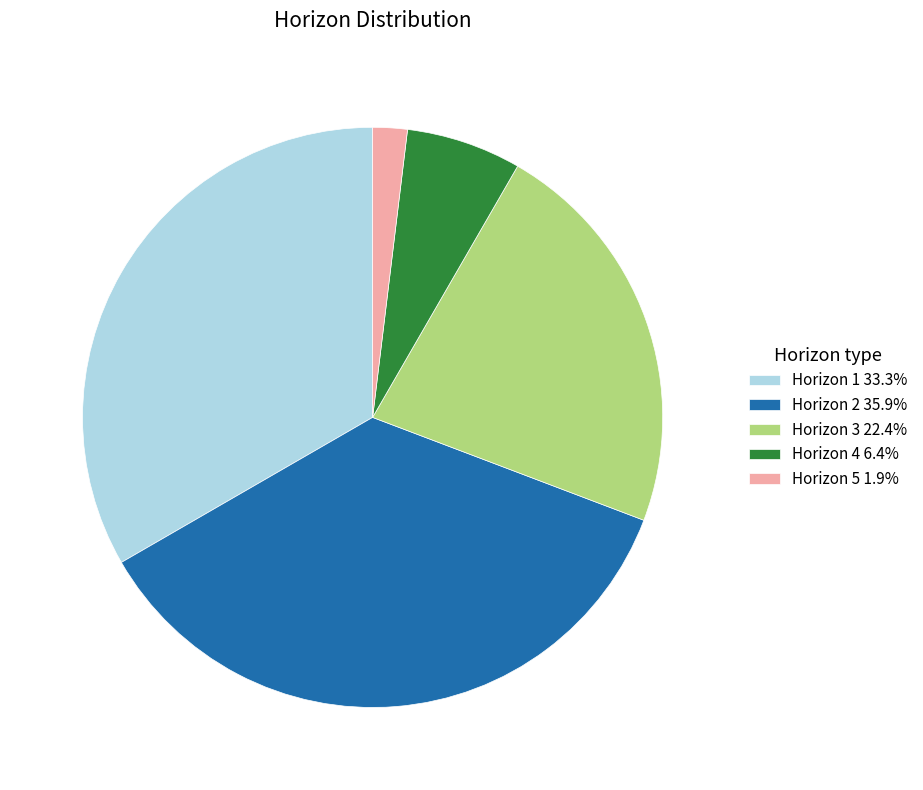

True or false: Horizon 3 accounts for 29% of the total.

False